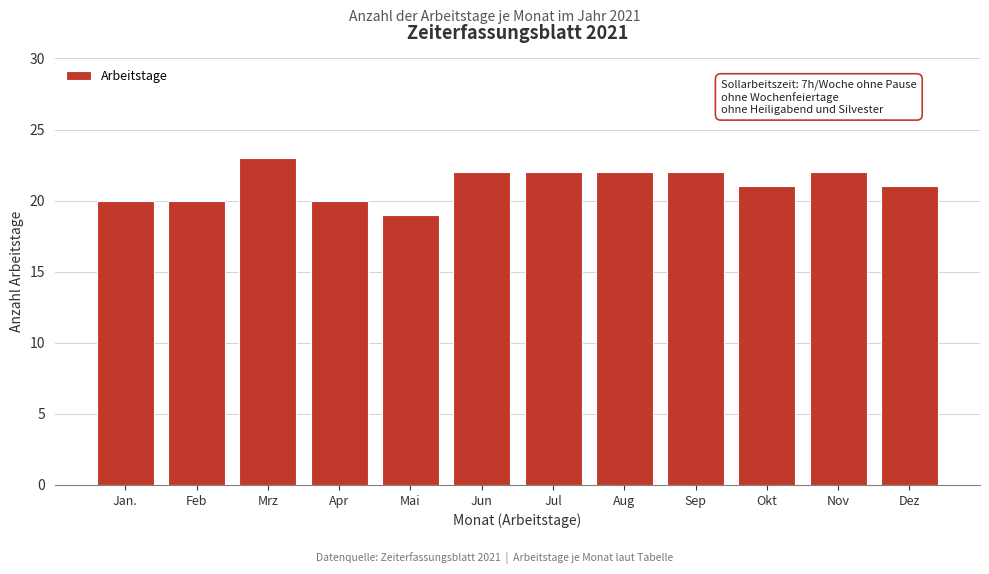

Reading left to right, extract all data points from this chart.

20	20	23	20	19	22	22	22	22	21	22	21